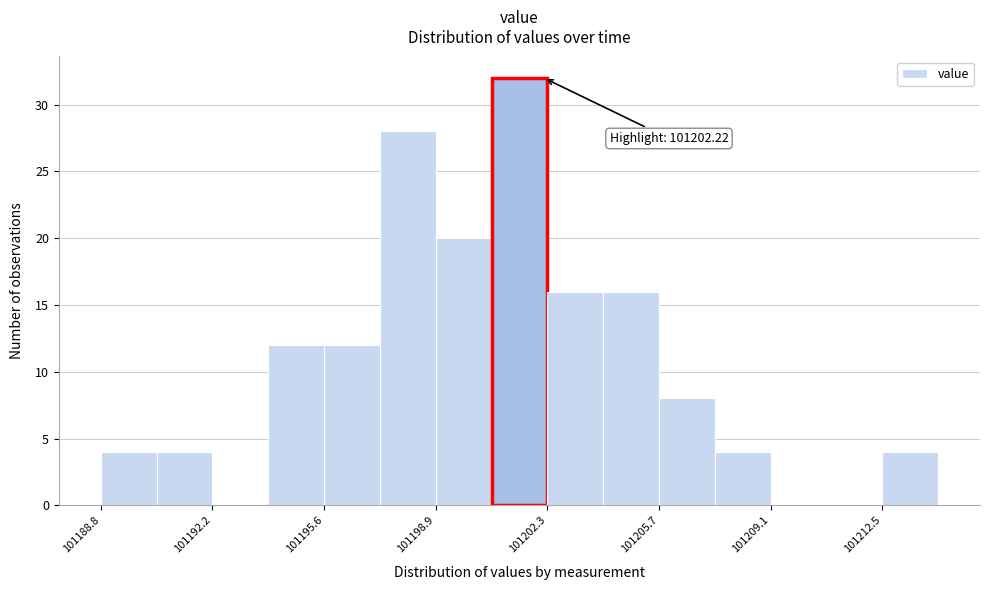

Around what value on the x-axis is the tallest bar? Give the approximate position of its centre, as read against the axis.

101201.5